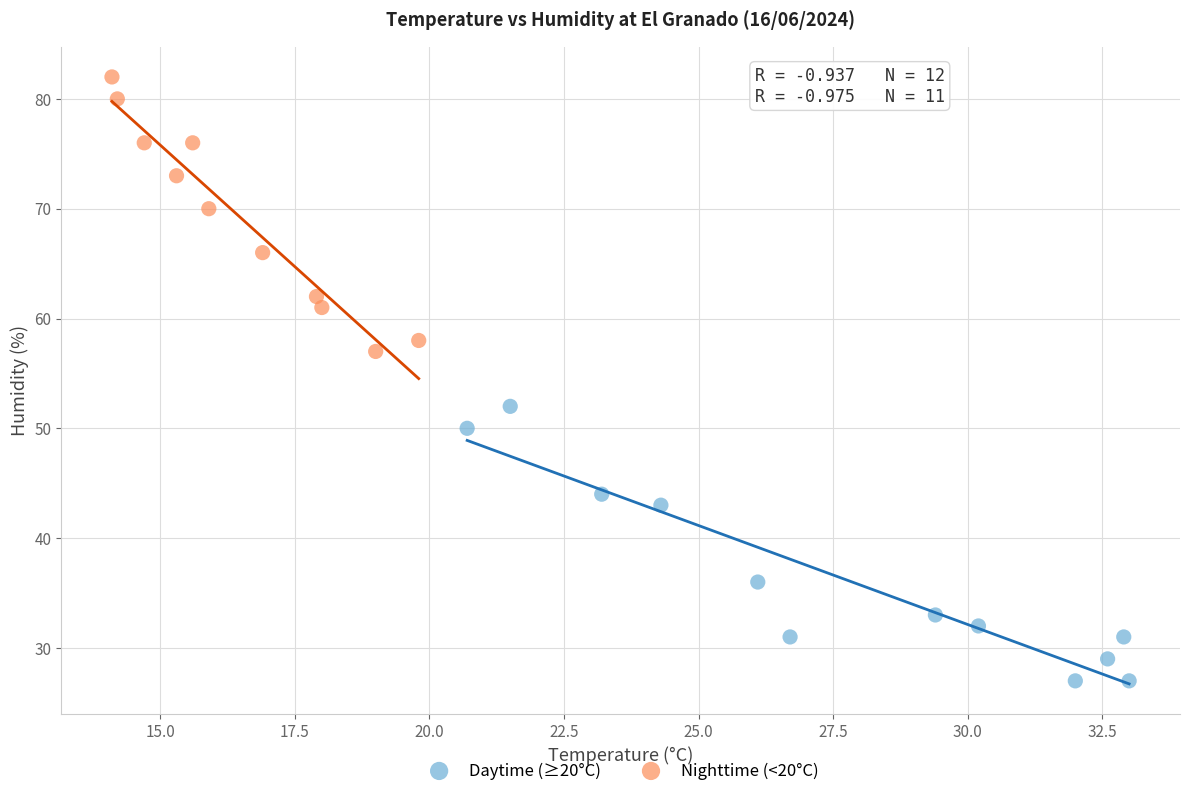

Which series contains the highest Y value?

Nighttime (<20°C)